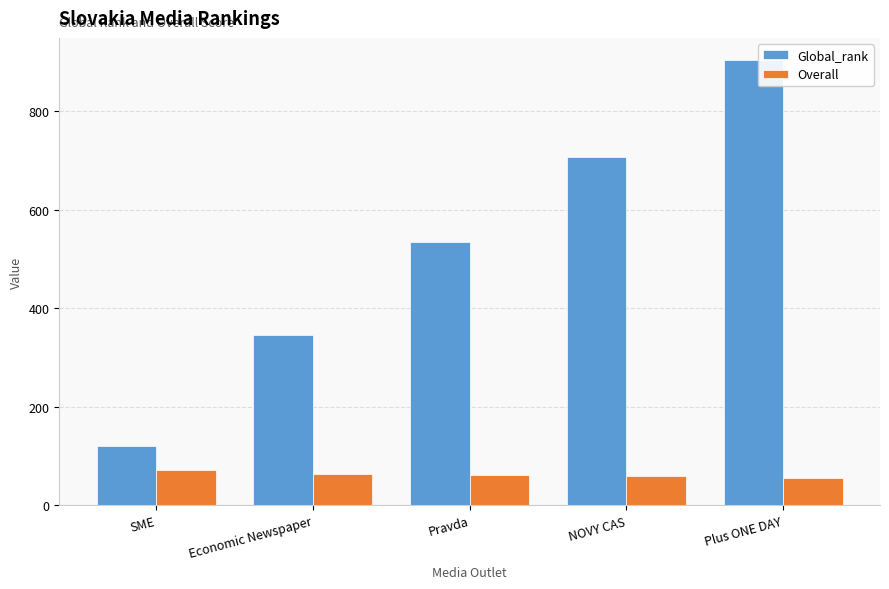

Count the number of data series in this chart.

2